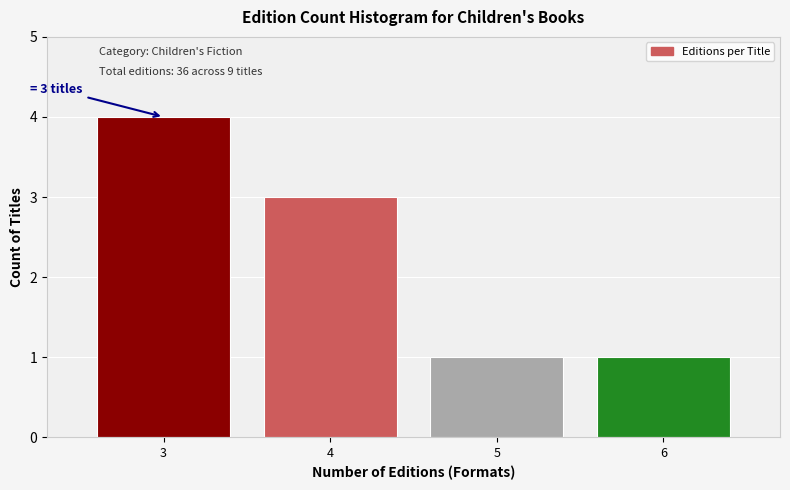

Reading left to right, extract all data points from this chart.

4	3	1	1